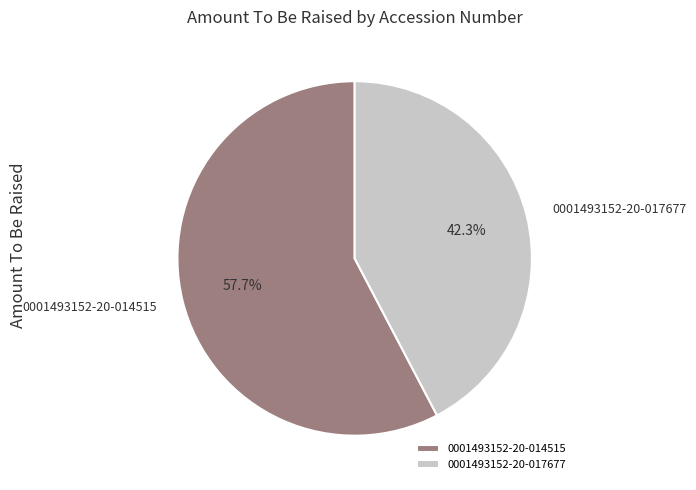

Which has a higher value, 0001493152-20-014515 or 0001493152-20-017677?

0001493152-20-014515